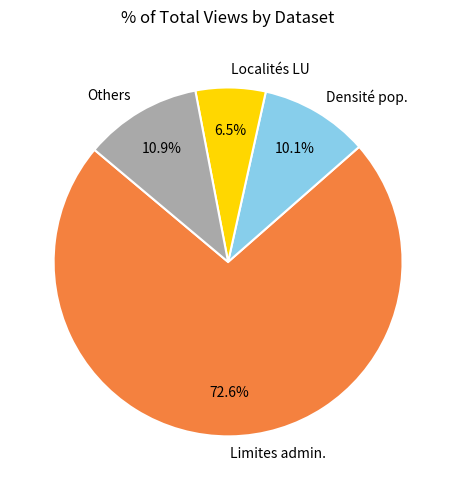

To the nearest percent, what is the difference between the largest and smallest slice percentages?

66%